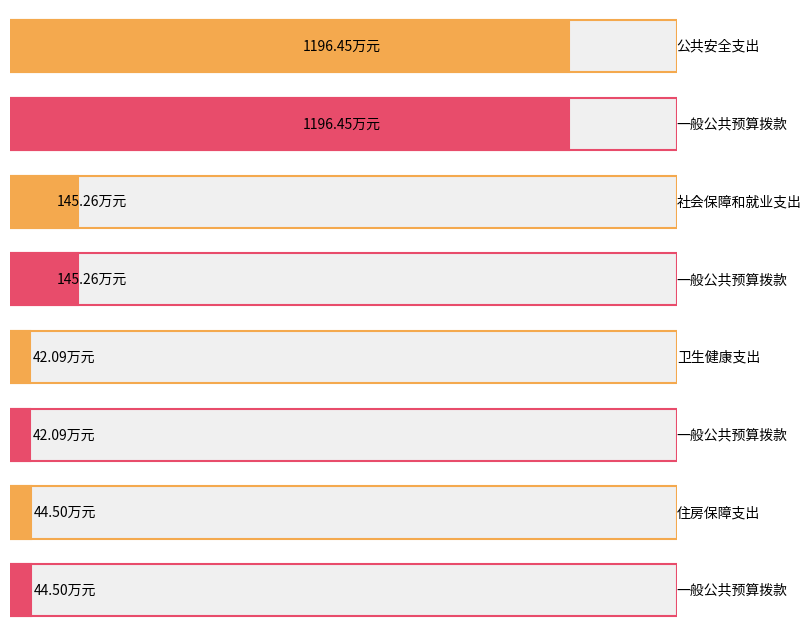

What is the label of the 2nd bar from the left?

社会保障和就业支出